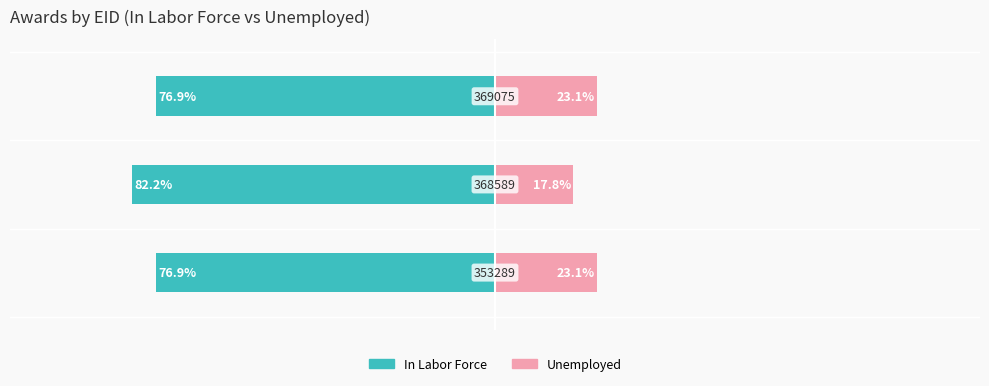

True or false: Unemployed has a value of 11.4 at −75.

False